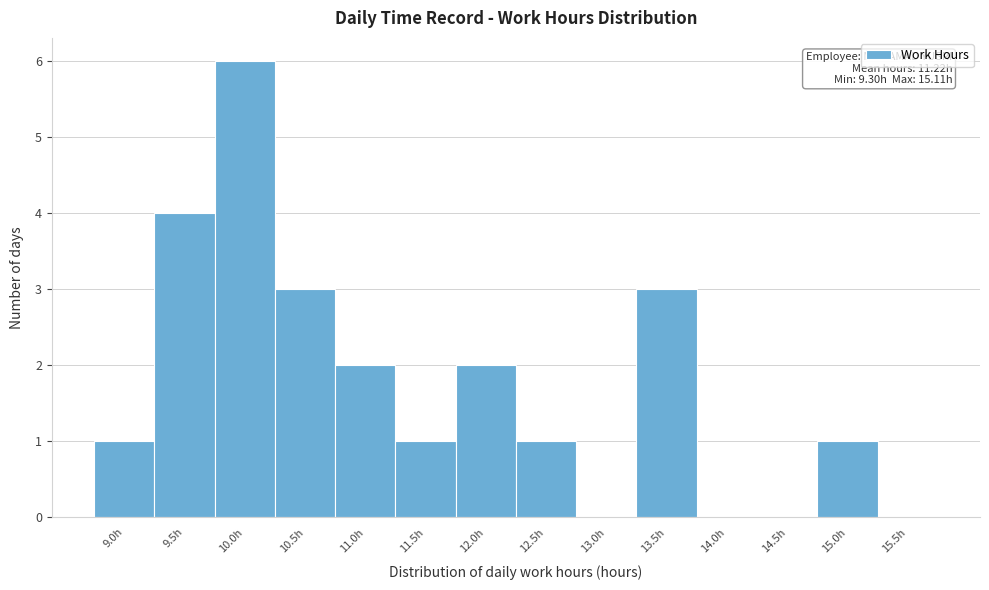

Reading left to right, what are all the values shown in this chart?

9.0h=1	9.5h=4	10.0h=6	10.5h=3	11.0h=2	11.5h=1	12.0h=2	12.5h=1	13.0h=0	13.5h=3	14.0h=0	14.5h=0	15.0h=1	15.5h=0